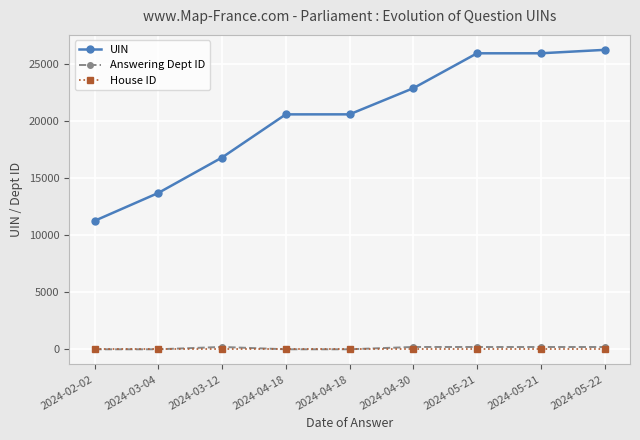

What is the label of the 8th point from the right?

2024-03-04